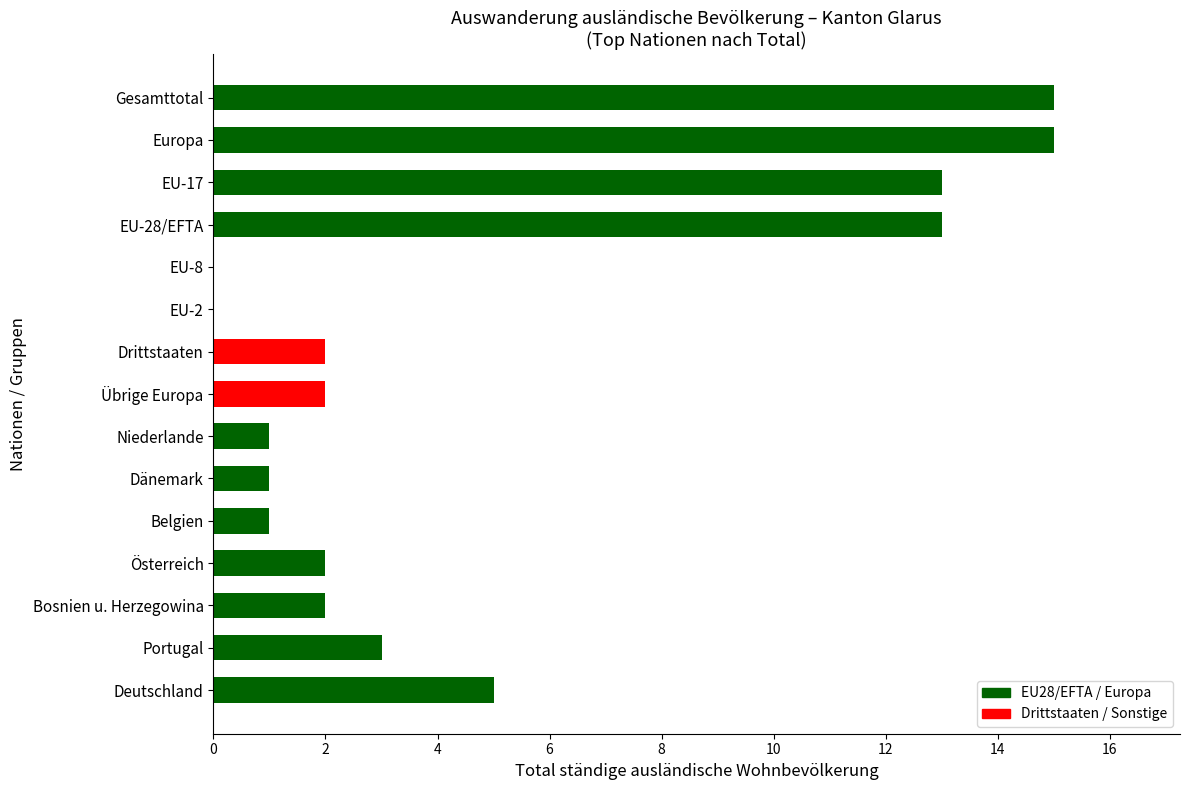

At which label is the value closest to 7?

Deutschland